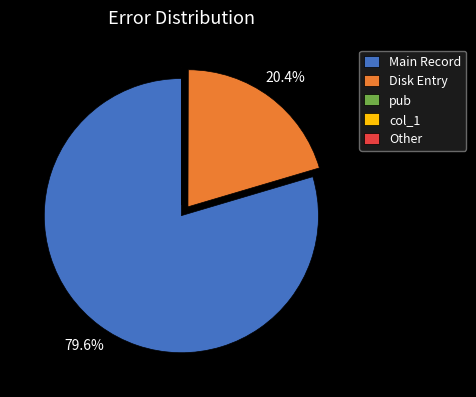

What percentage is NOT represented by Disk Entry?

79.6%